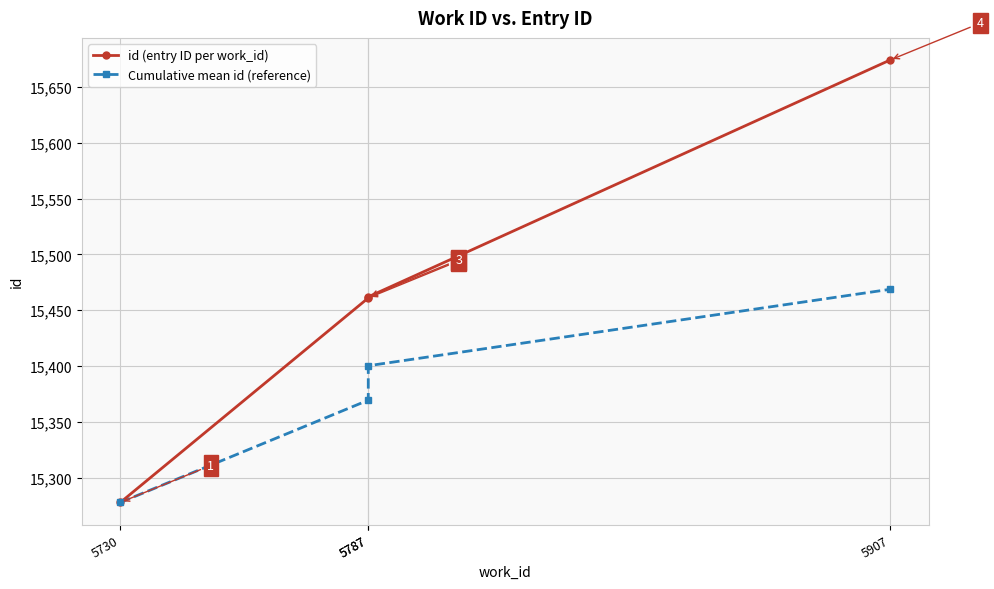

How many data points in id (entry ID per work_id) are above 15462?

1